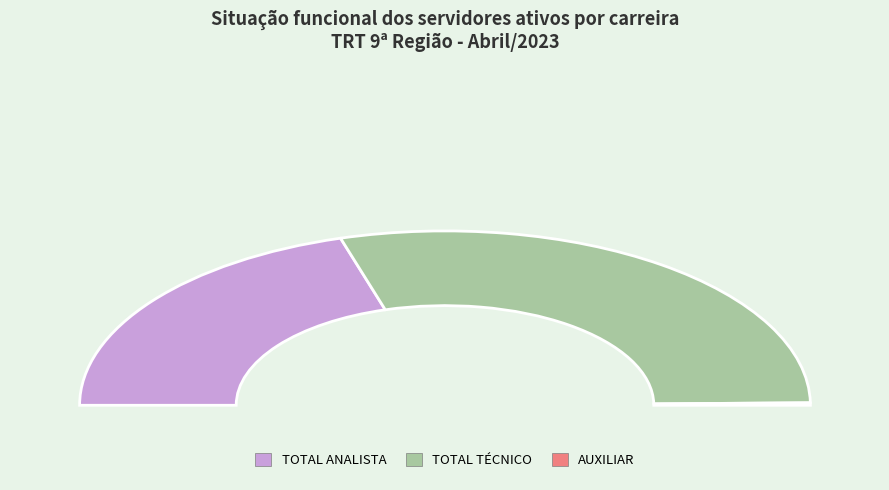

To the nearest percent, what portion does TOTAL ANALISTA represent?

41%